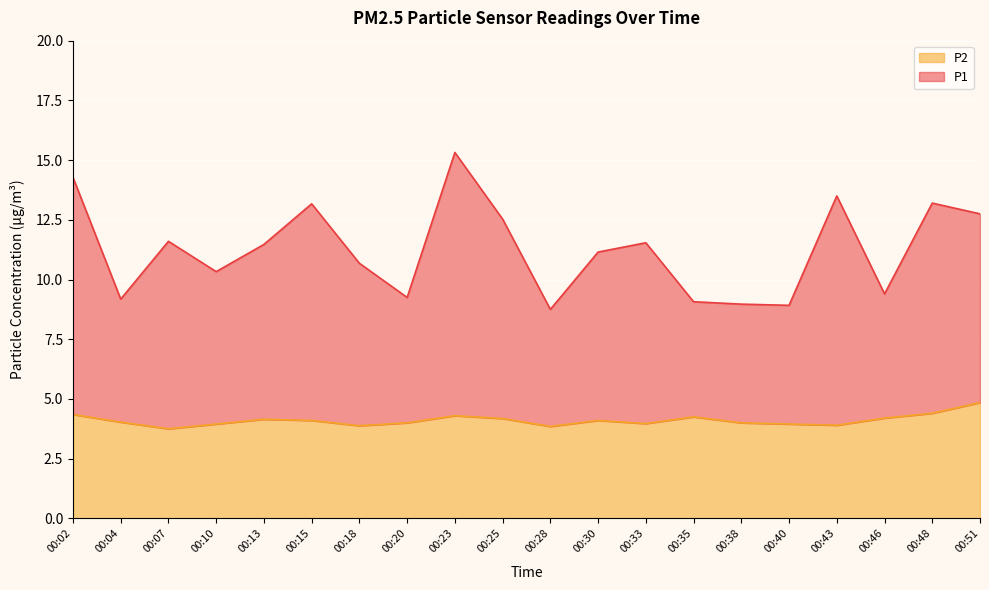

At 00:51, list the series in order from largest to smallest.

P1, P2